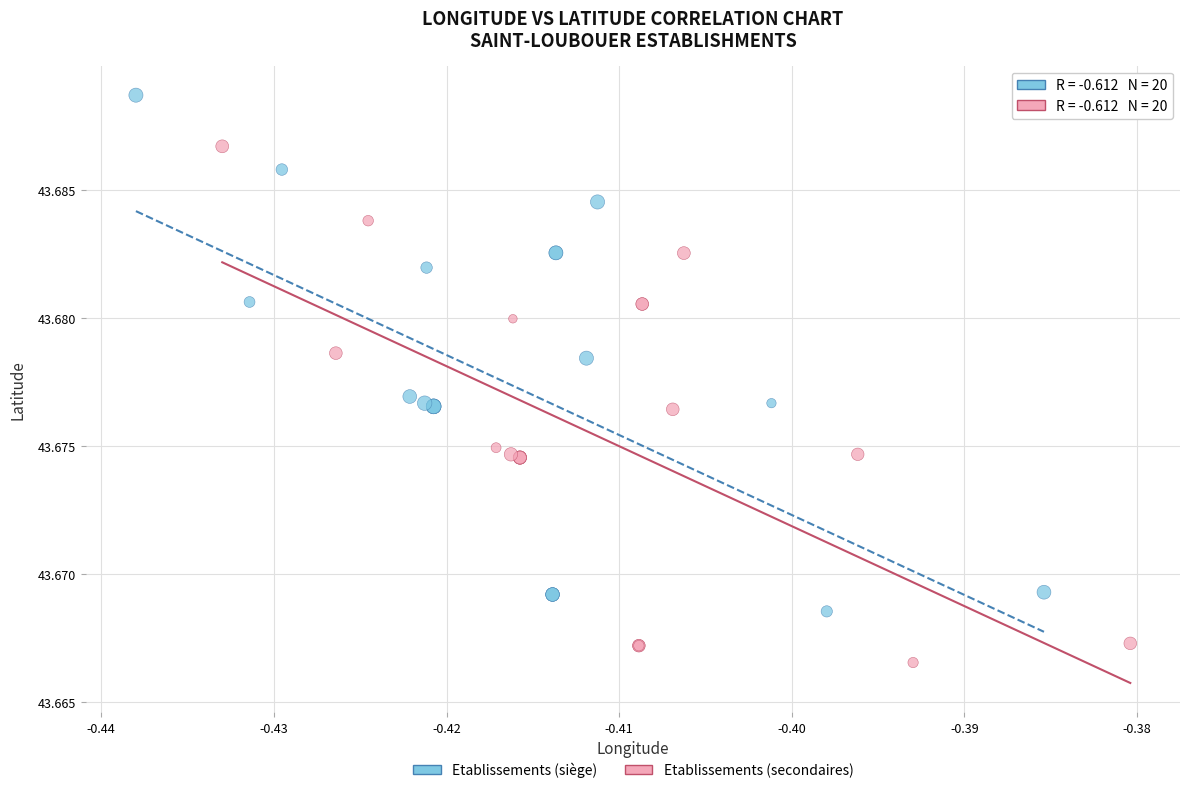

Which series reaches the minimum Y coordinate?

Etablissements (secondaires)